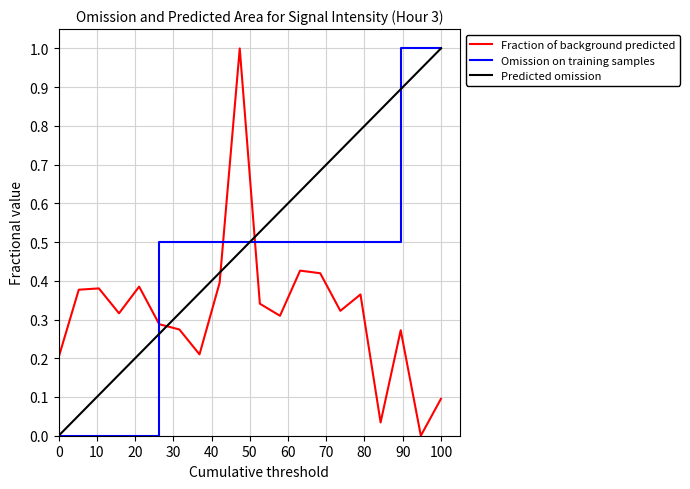

What is the maximum value for Fraction of background predicted?

1.0